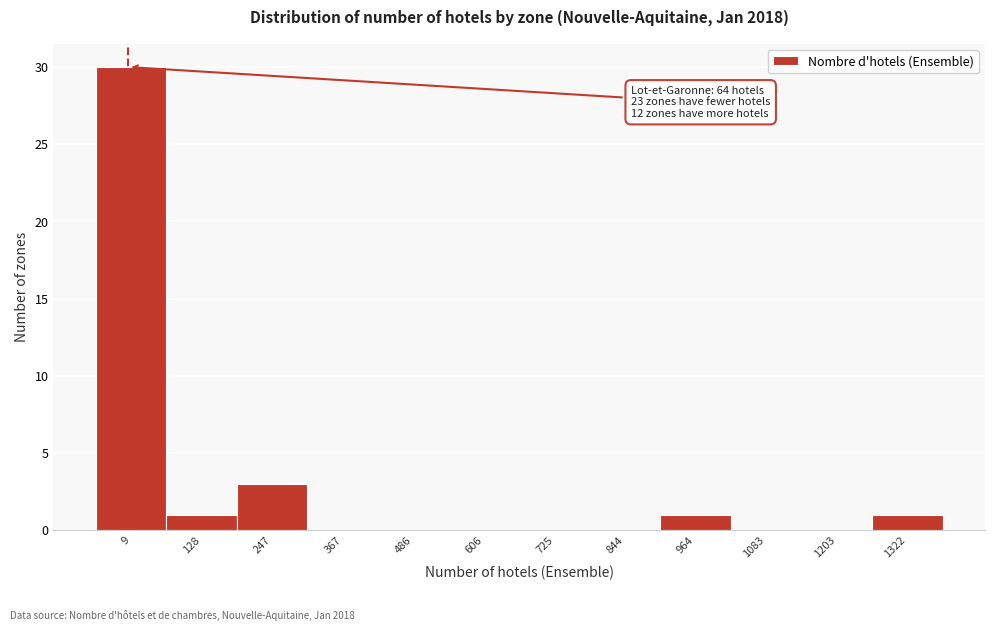

Reading left to right, what are all the values shown in this chart?

9=30	128=1	247=3	367=0	486=0	606=0	725=0	844=0	964=1	1083=0	1203=0	1322=1